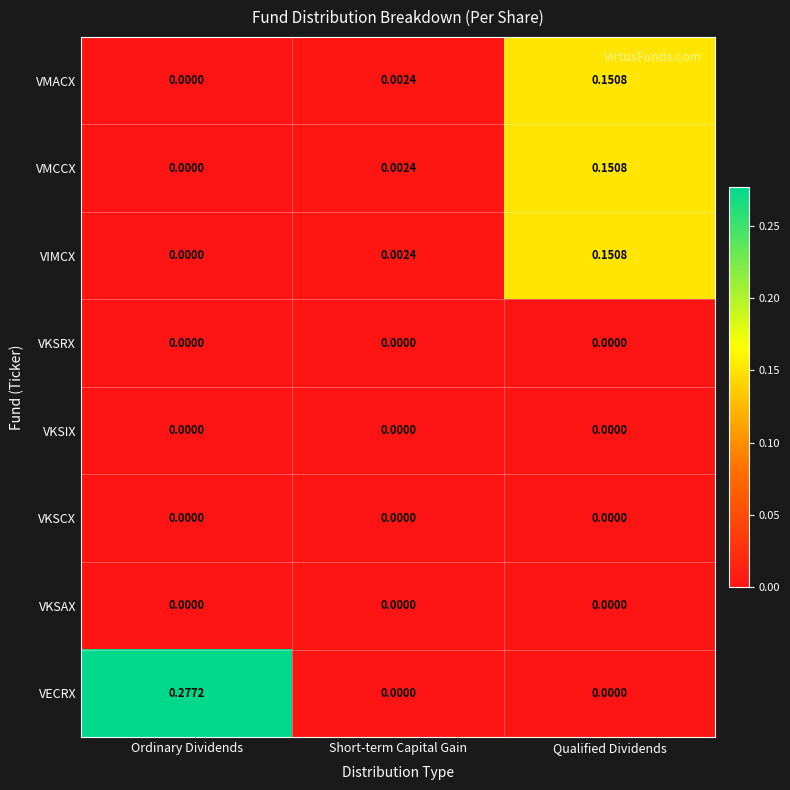

Which series has the largest total across all categories?

VECRX